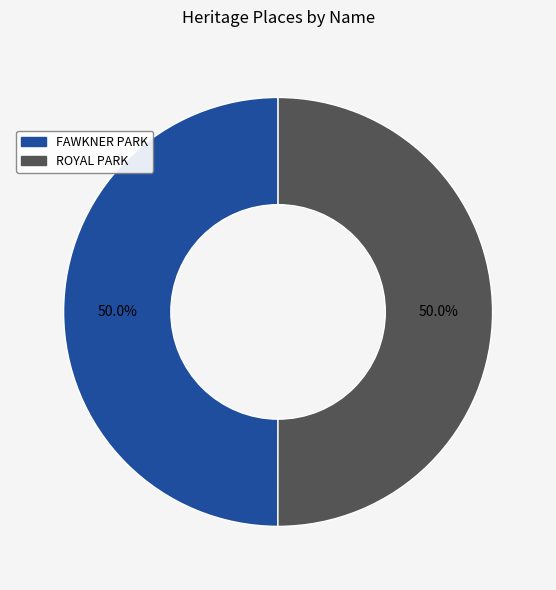

Approximately how many times larger is the value at FAWKNER PARK compared to ROYAL PARK?

1.0